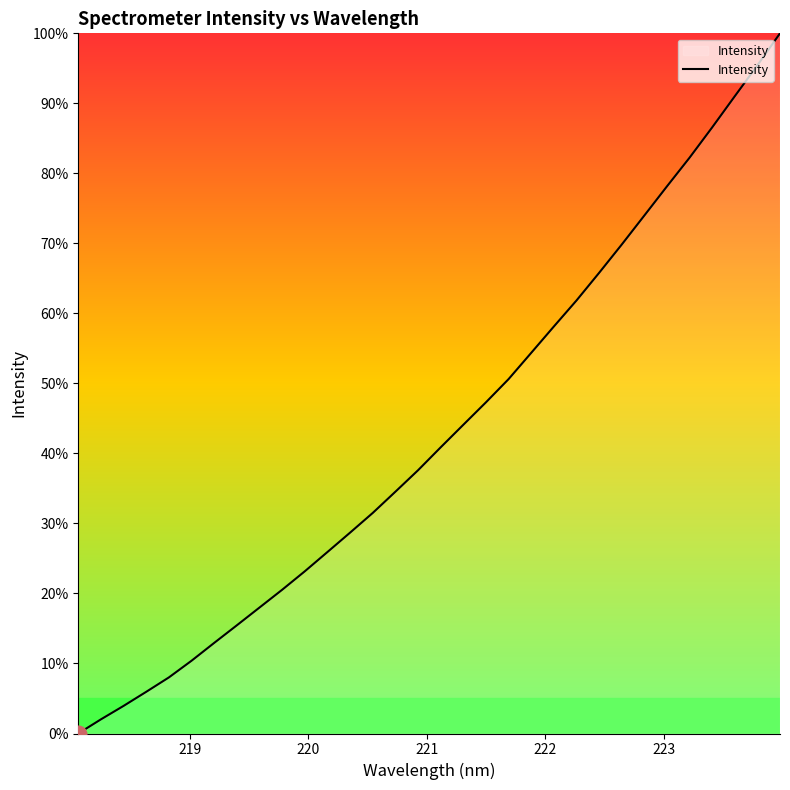

How many lines are shown in the chart?

1